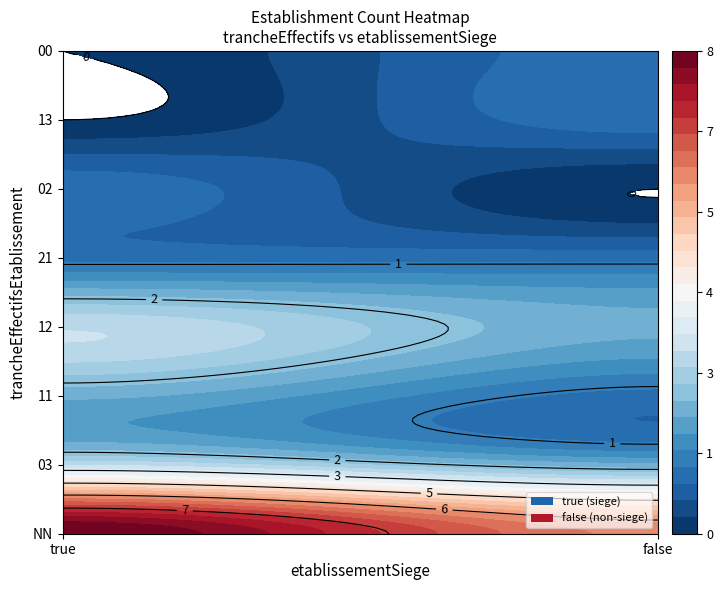

What is the maximum value for 03_true?

2